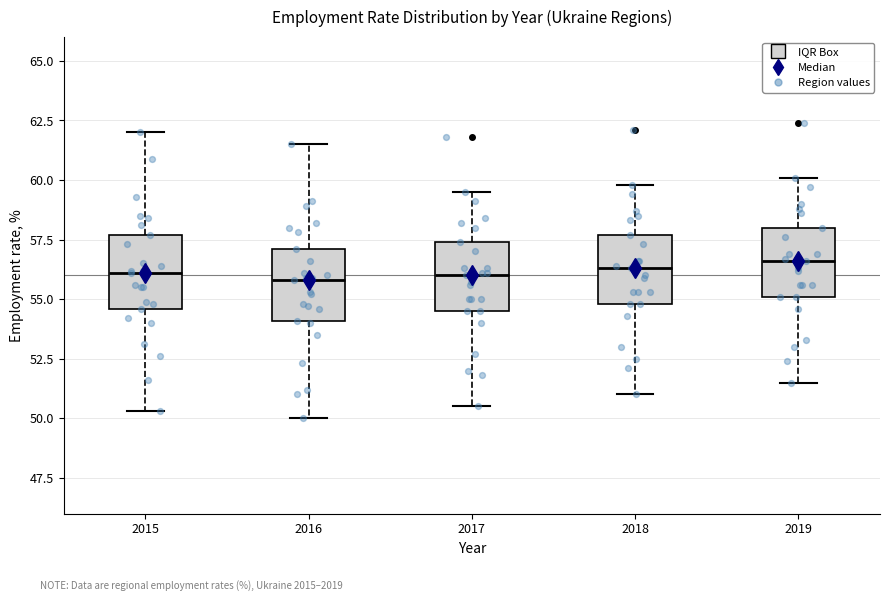

Reading left to right, read every box against the y-axis: the position of its median line, the range the box covers, and the ends of its whiskers. The values are not printed on the chart, so give them approximately, as read against the axis.

2015: median 56.0, box 54.5 to 57.5, whiskers 50.5 to 62.0
2016: median 56.0, box 54.0 to 57.0, whiskers 50.0 to 61.5
2017: median 56.0, box 54.5 to 57.5, whiskers 50.5 to 59.5
2018: median 56.5, box 55.0 to 57.5, whiskers 51.0 to 60.0
2019: median 56.5, box 55.0 to 58.0, whiskers 51.5 to 60.0